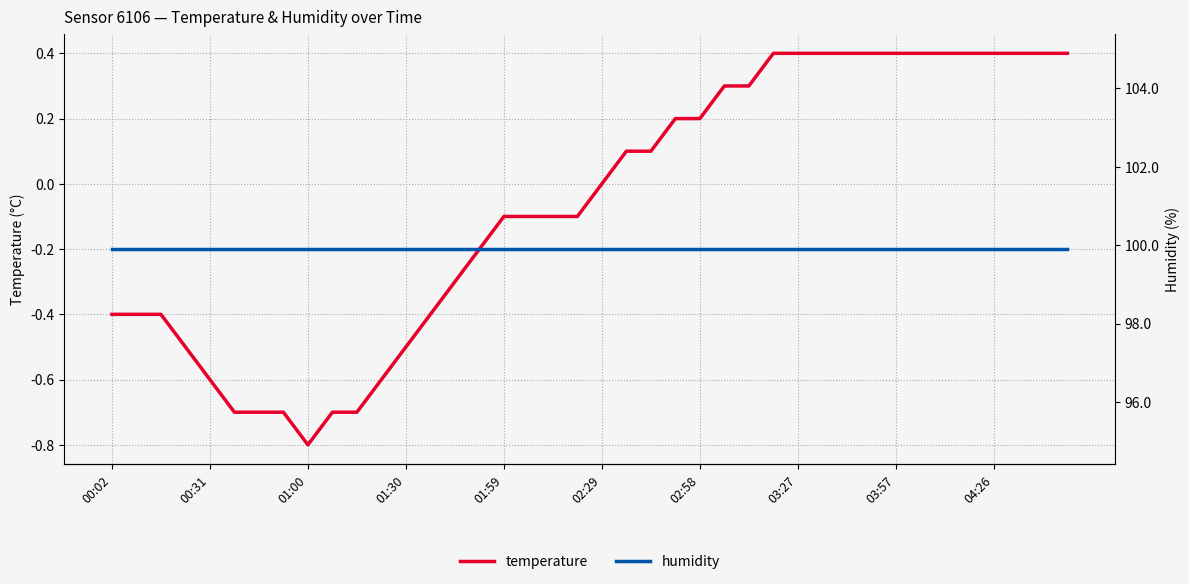

At which label is humidity closest to 99?

00:02